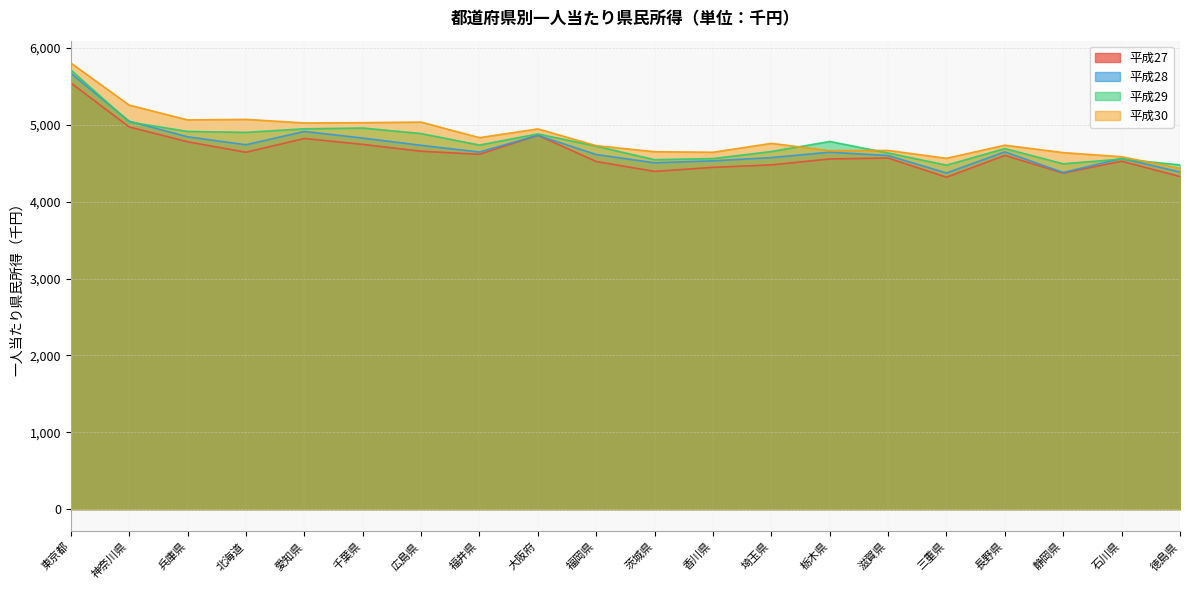

Where is the first local minimum for 平成29?

北海道